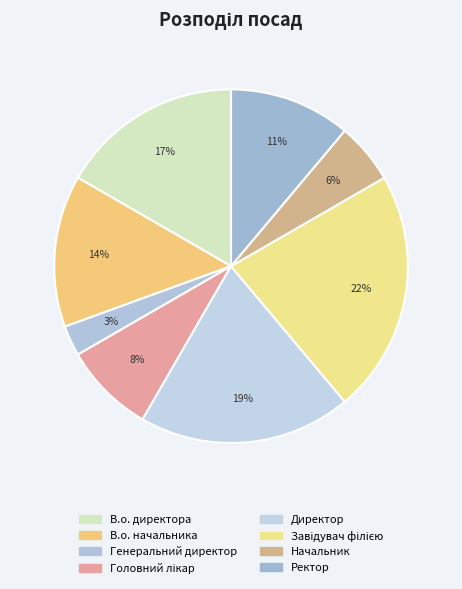

Rank the categories by value from lowest to highest.

Генеральний директор, Начальник, Головний лікар, Ректор, В.о. начальника, В.о. директора, Директор, Завідувач філією